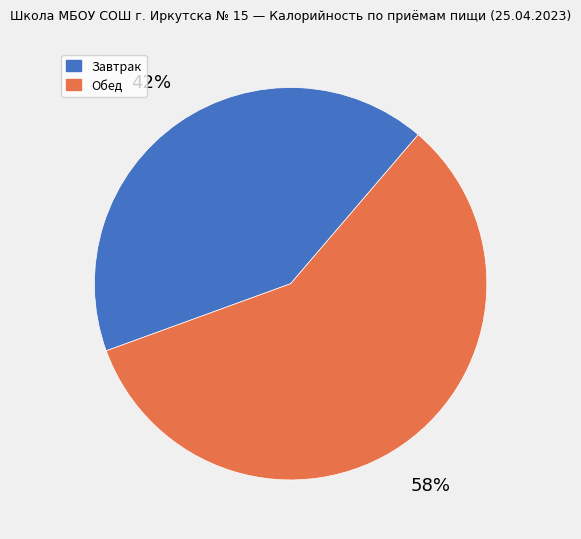

Do Завтрак and Обед together represent more than half of the pie?

Yes